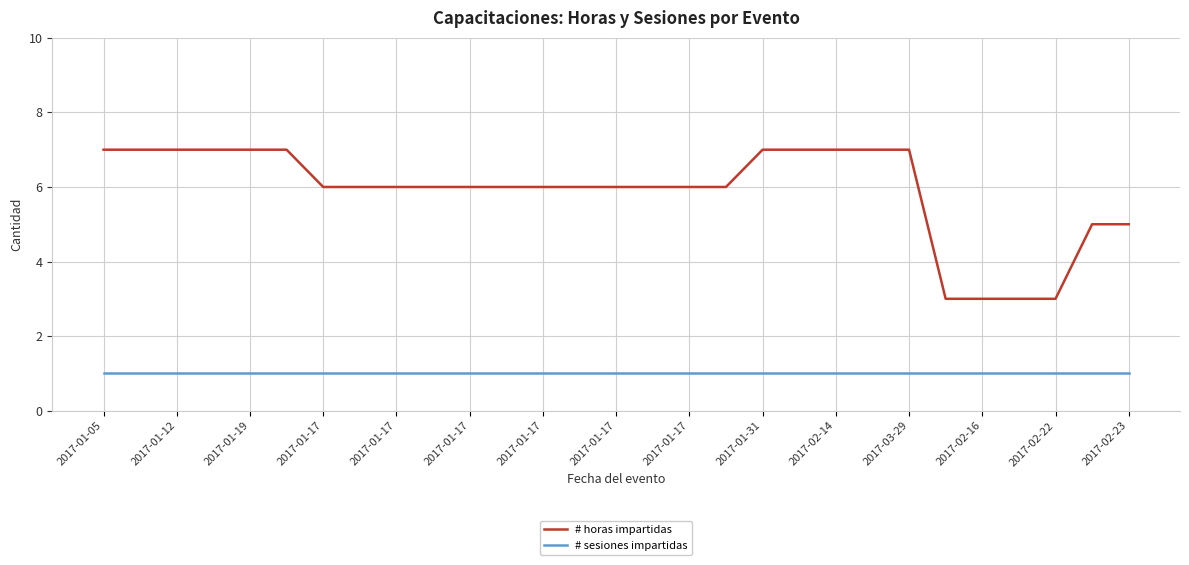

What is the difference between the maximum and minimum values in the # horas impartidas series?

4